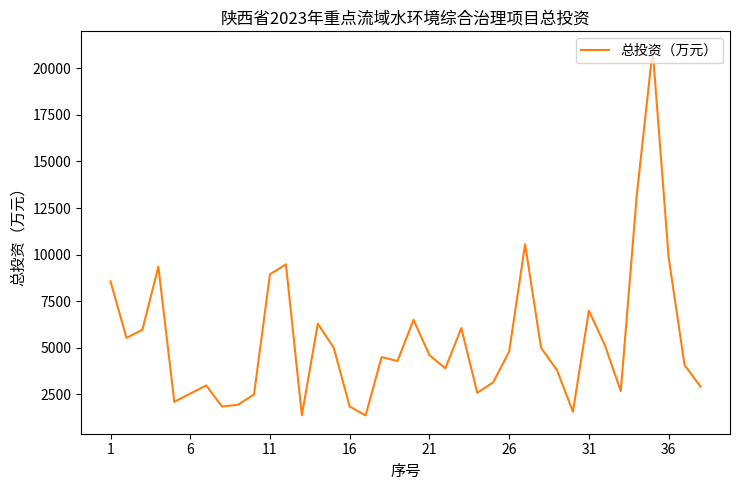

What is the sum of all values?

204770